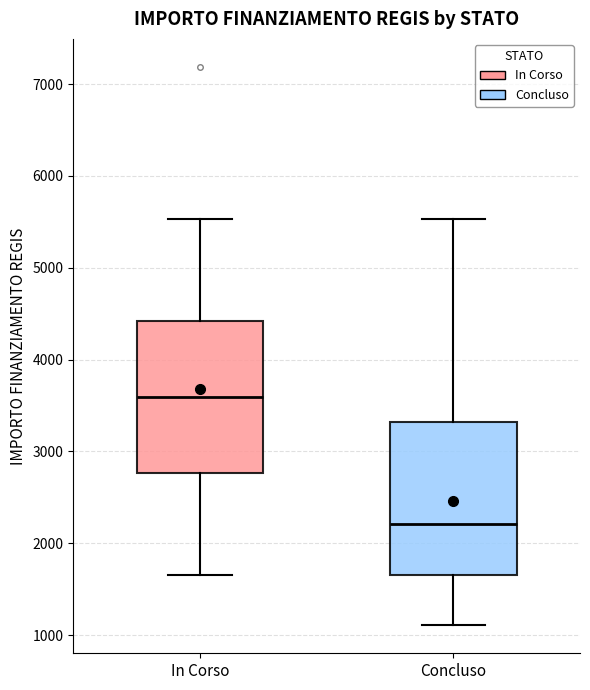

Which box has the highest median line?

In Corso